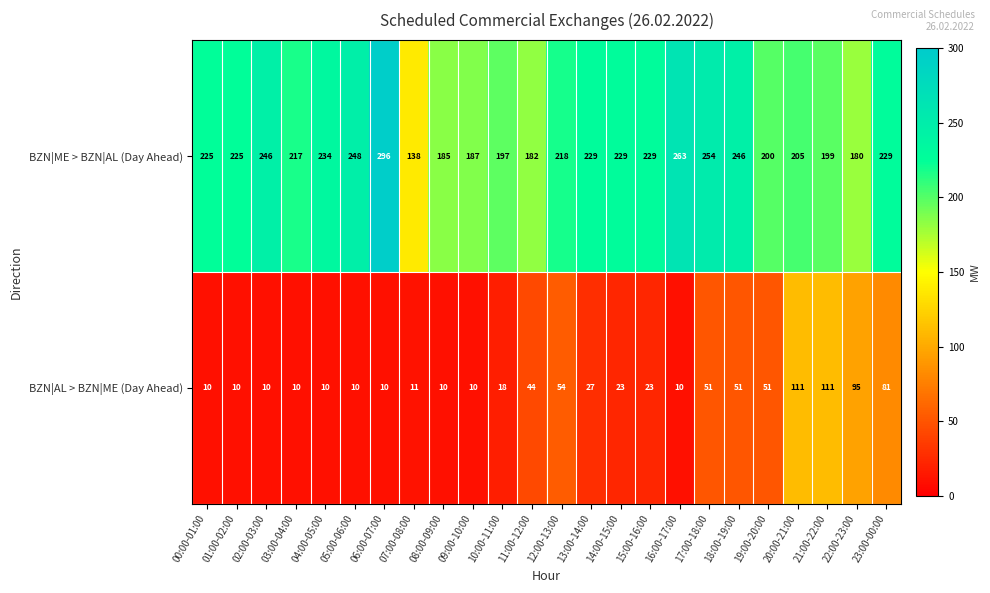

What is the approximate value of BZN|AL > BZN|ME (Day Ahead) at 12:00-13:00, to the nearest 50?

50